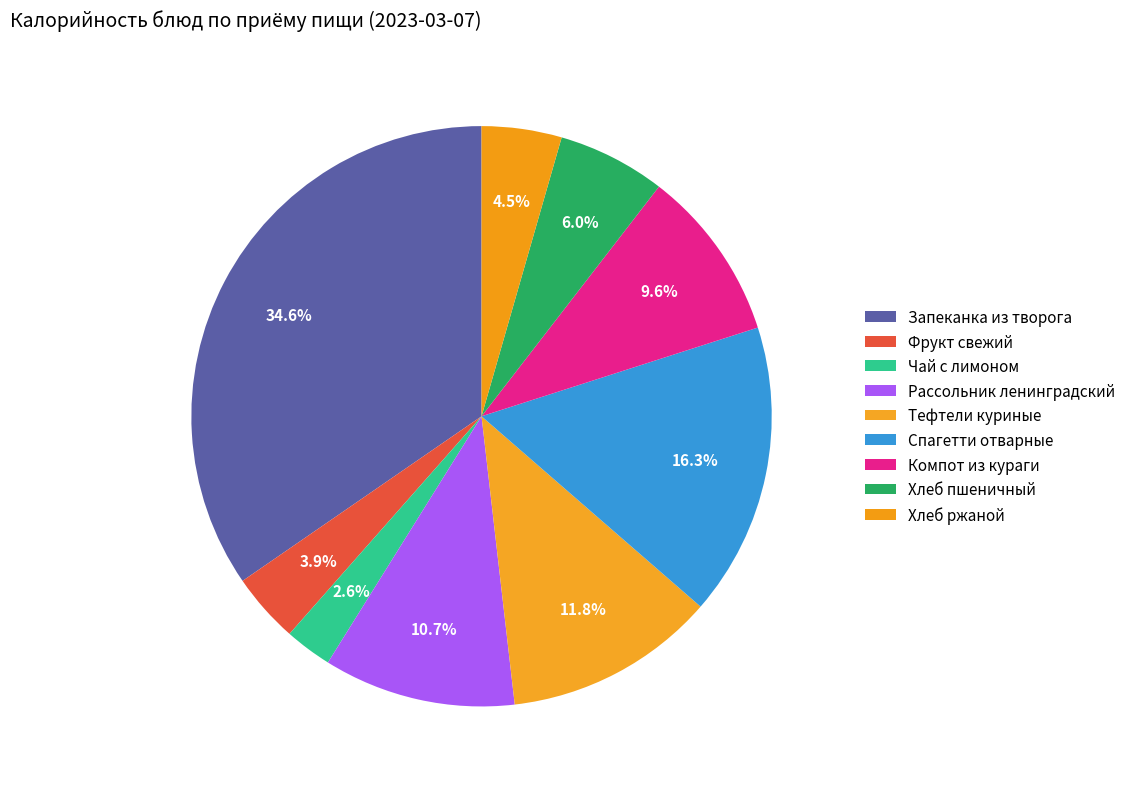

What percentage do Чай с лимоном and Спагетти отварные together represent?

19.0%